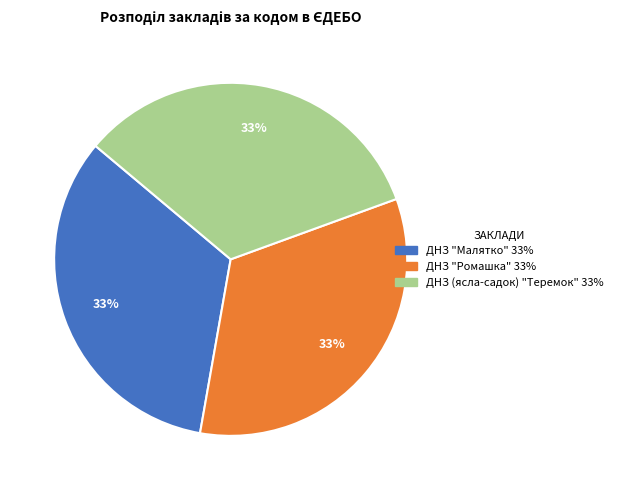

Is ДНЗ (ясла-садок) "Теремок" the majority of the pie?

No